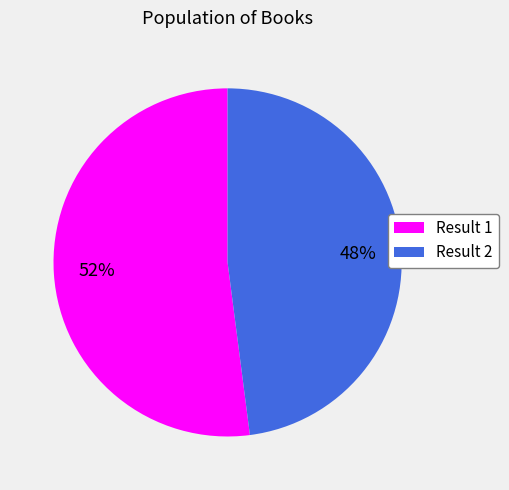

Count the number of slices in the pie.

2